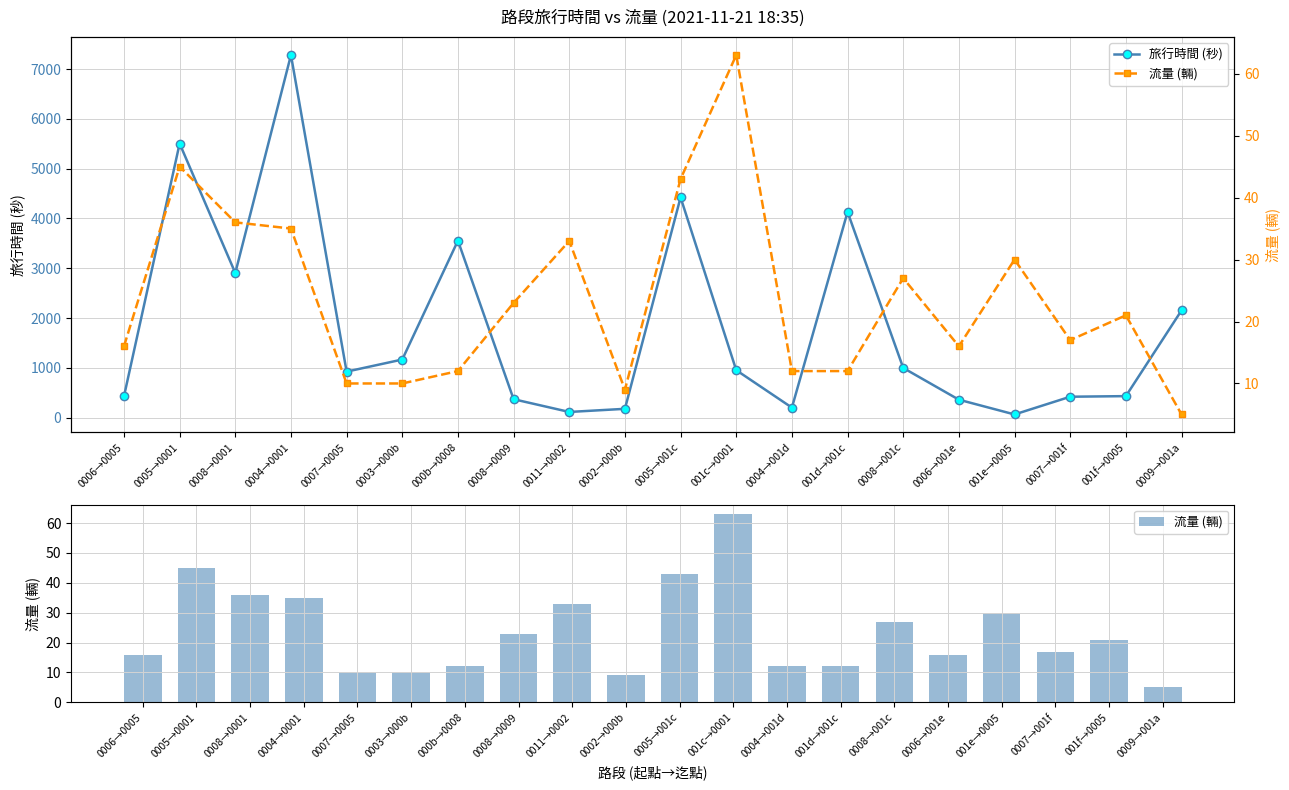

List the labels in order of 旅行時間 (秒) value, smallest first.

001e→0005, 0011→0002, 0002→000b, 0004→001d, 0006→001e, 0008→0009, 0007→001f, 0006→0005, 001f→0005, 0007→0005, 001c→0001, 0008→001c, 0003→000b, 0009→001a, 0008→0001, 000b→0008, 001d→001c, 0005→001c, 0005→0001, 0004→0001